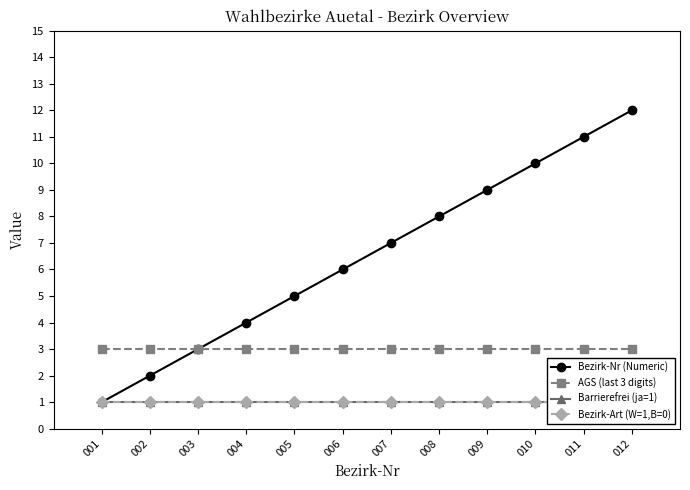

At 007, list the series in order from smallest to largest.

Barrierefrei (ja=1), Bezirk-Art (W=1,B=0), AGS (last 3 digits), Bezirk-Nr (Numeric)